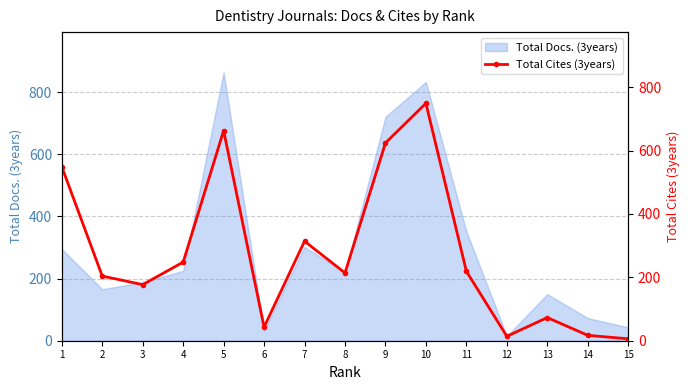

What is the maximum value for Total Docs. (3years)?

864